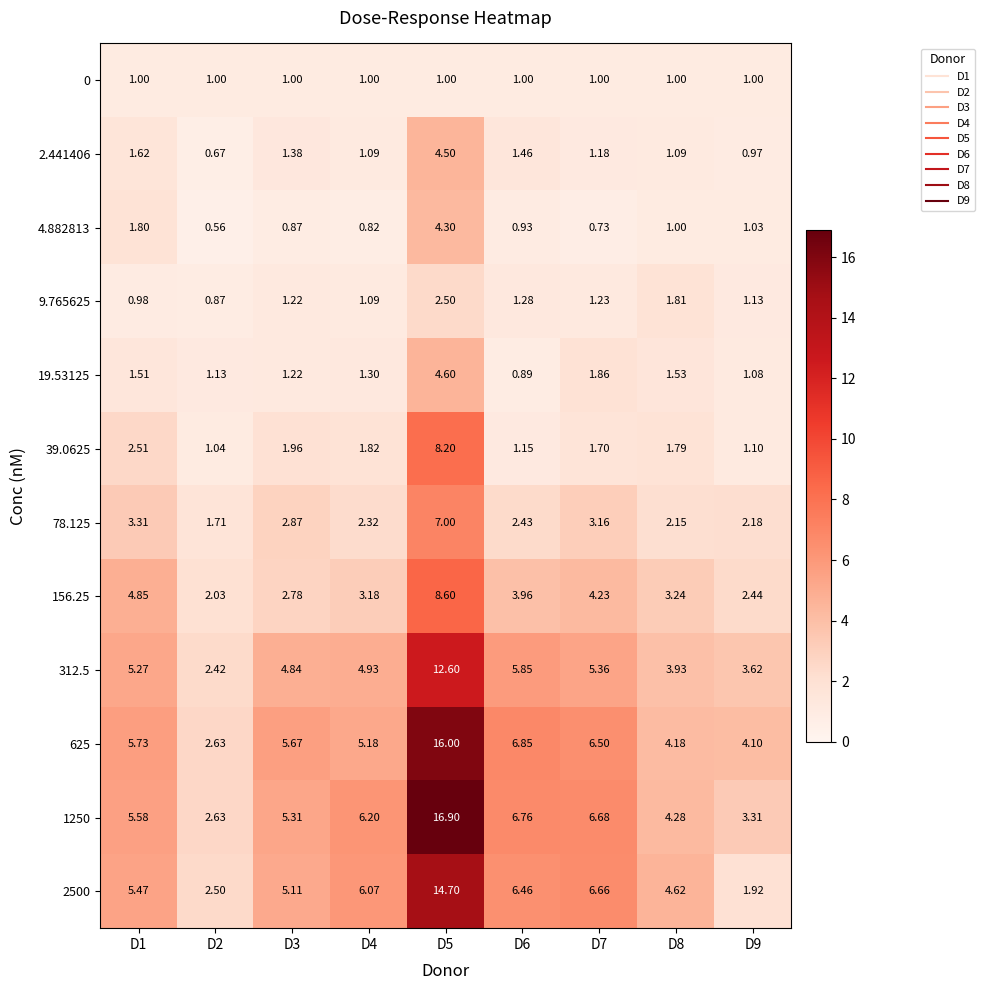

Which series has the largest total across all categories?

1250